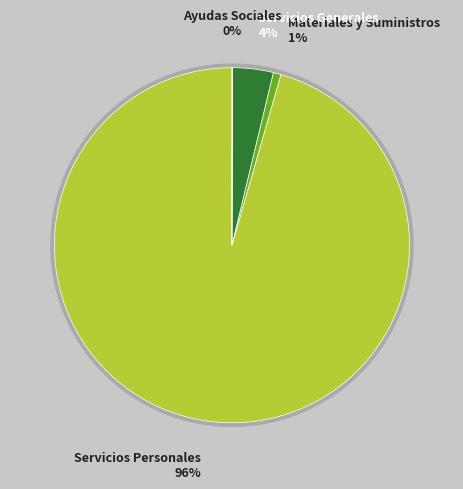

True or false: Servicios Personales accounts for 85% of the total.

False